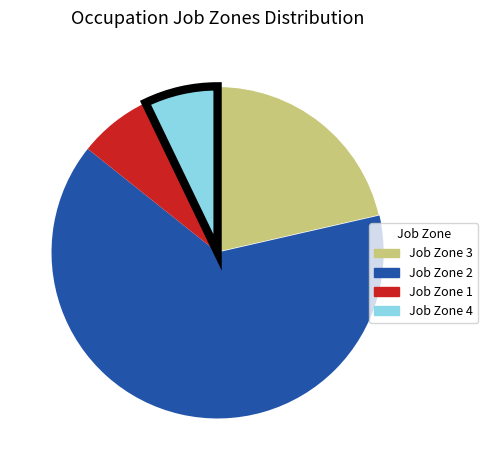

Count the number of slices in the pie.

4